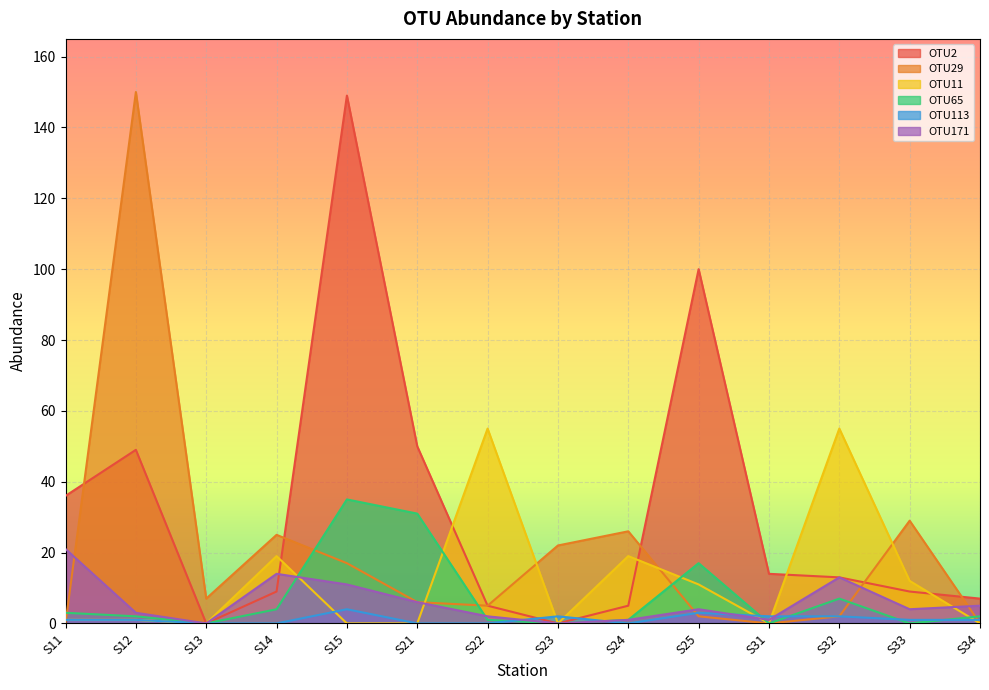

Which series ends up on top after the final intersection of OTU171 and OTU2?

OTU2